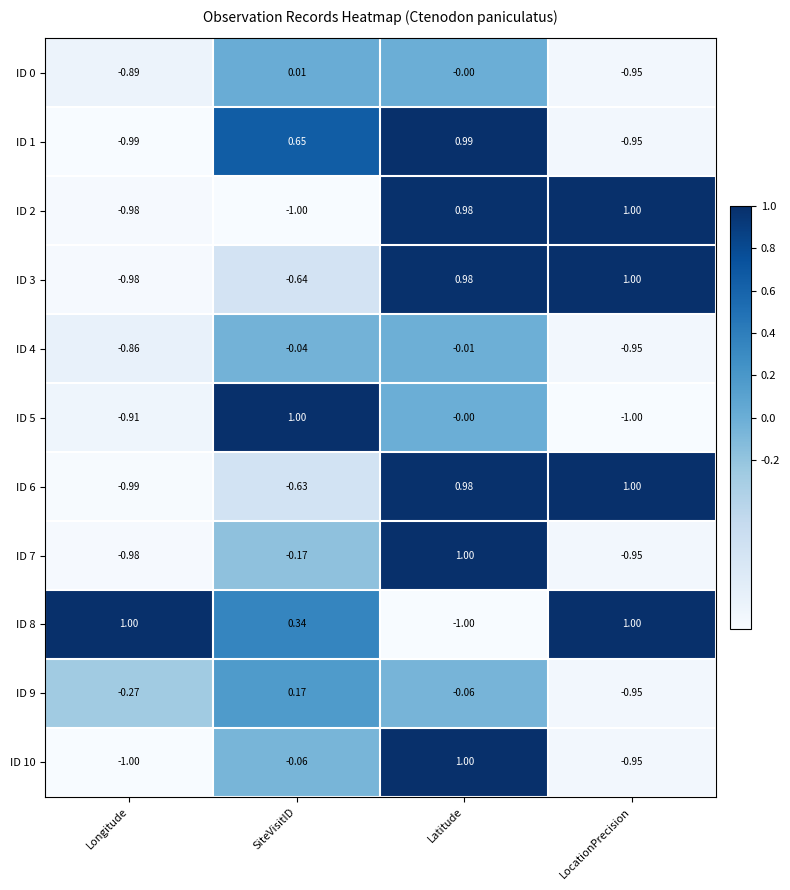

Which category has the lowest value in the ID 8 series?

Latitude